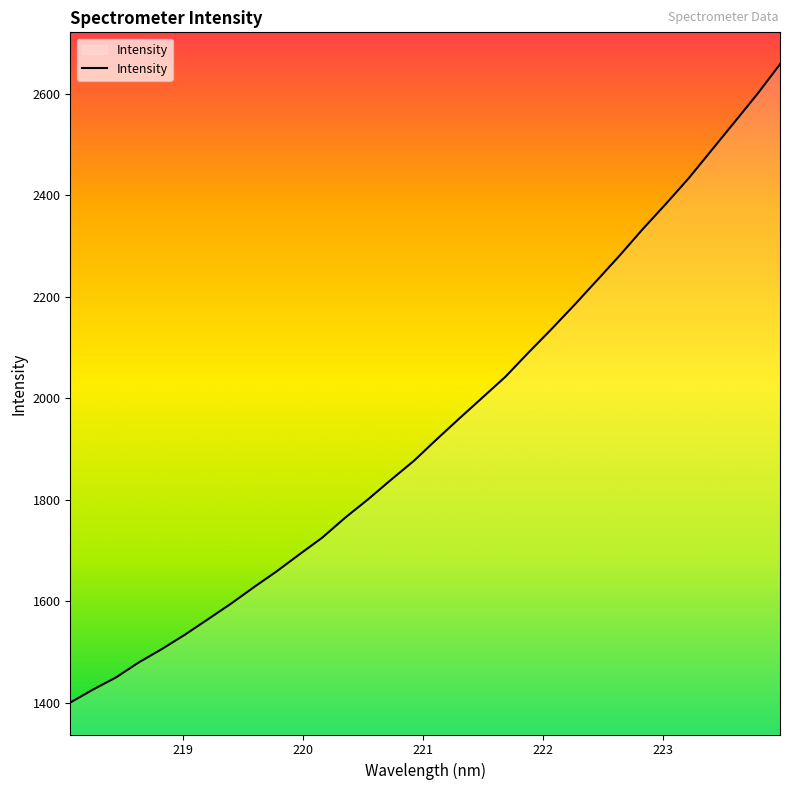

Count the number of values greater than 1919.

16